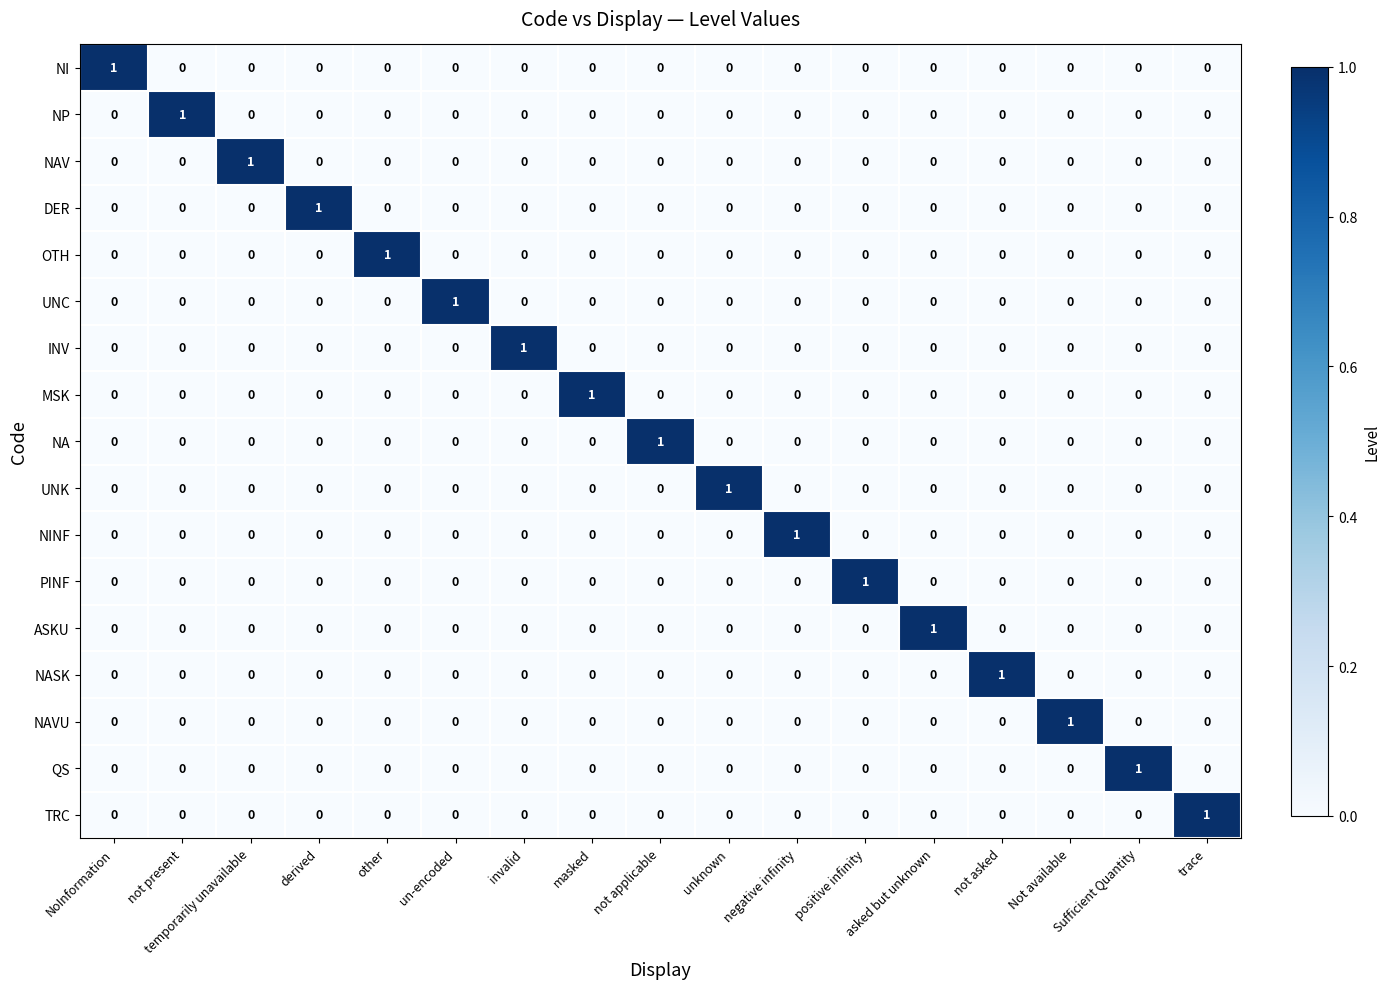

At how many categories does at least one series exceed 0?

17